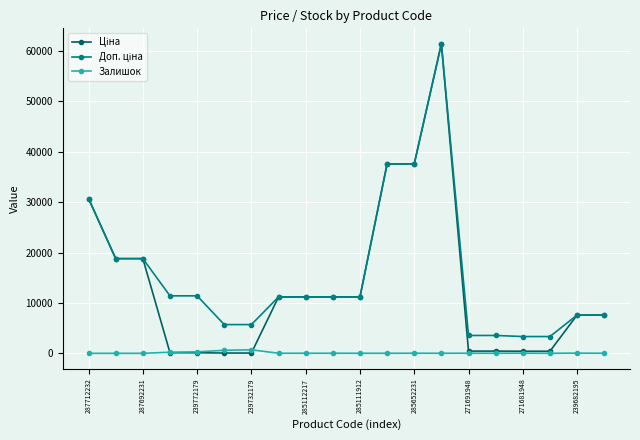

True or false: Залишок has more than 2 interior local peaks.

True